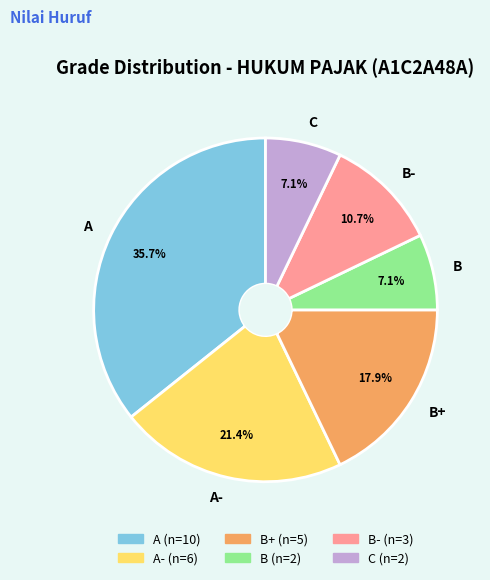

Which has a higher value, A or C?

A